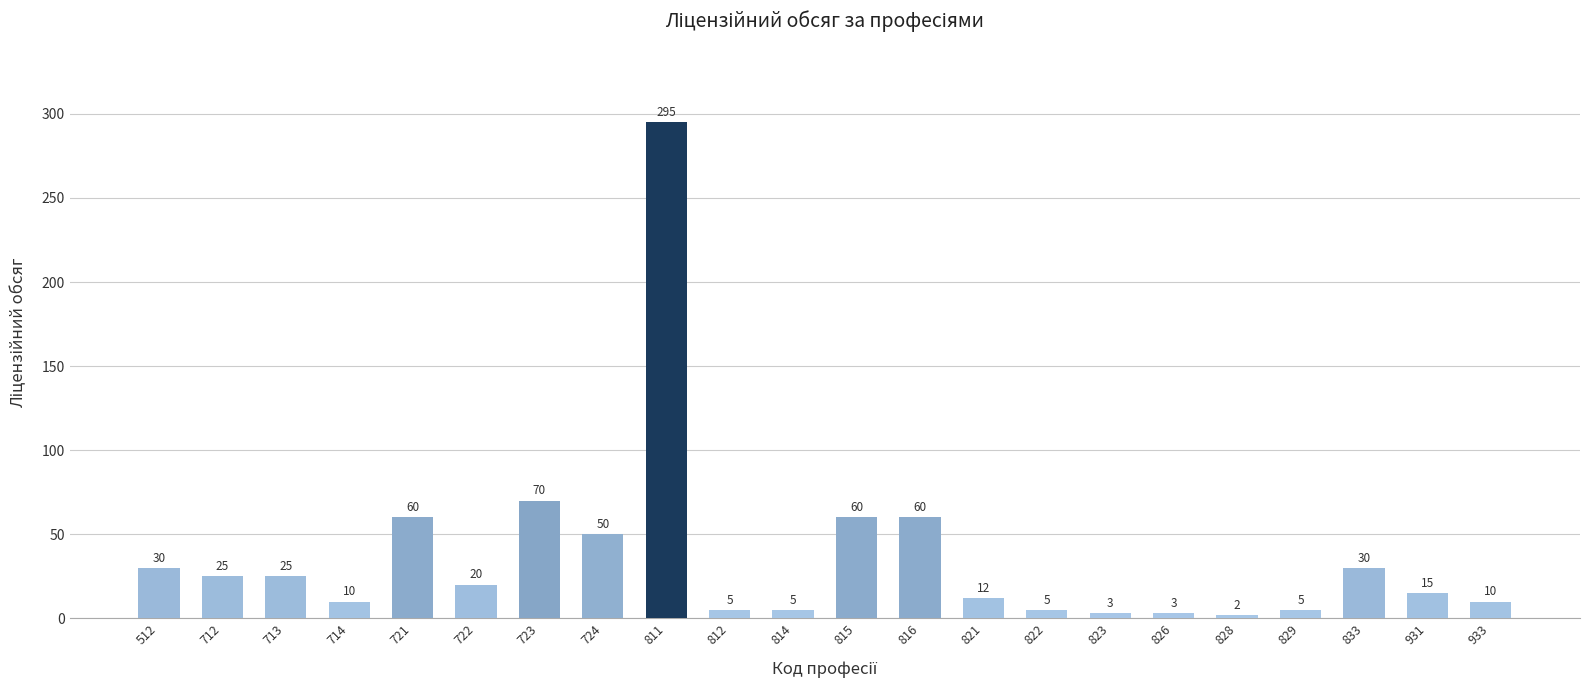

What is the value of the 13th bar from the left?

60